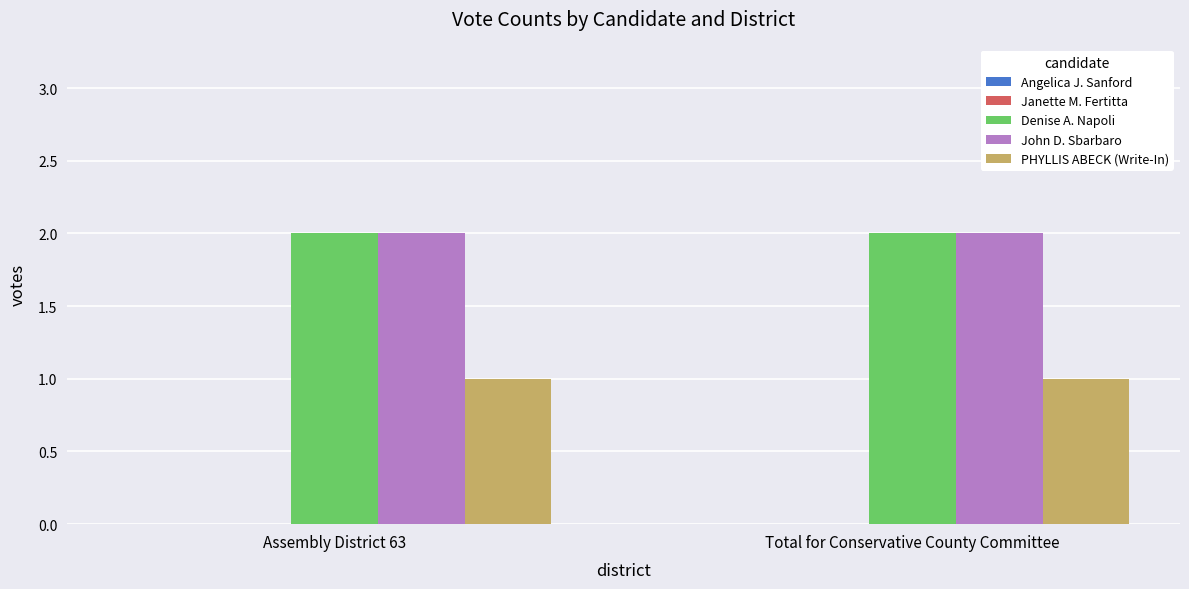

Is it true that PHYLLIS ABECK (Write-In) equals 1 at Total for Conservative County Committee?

True